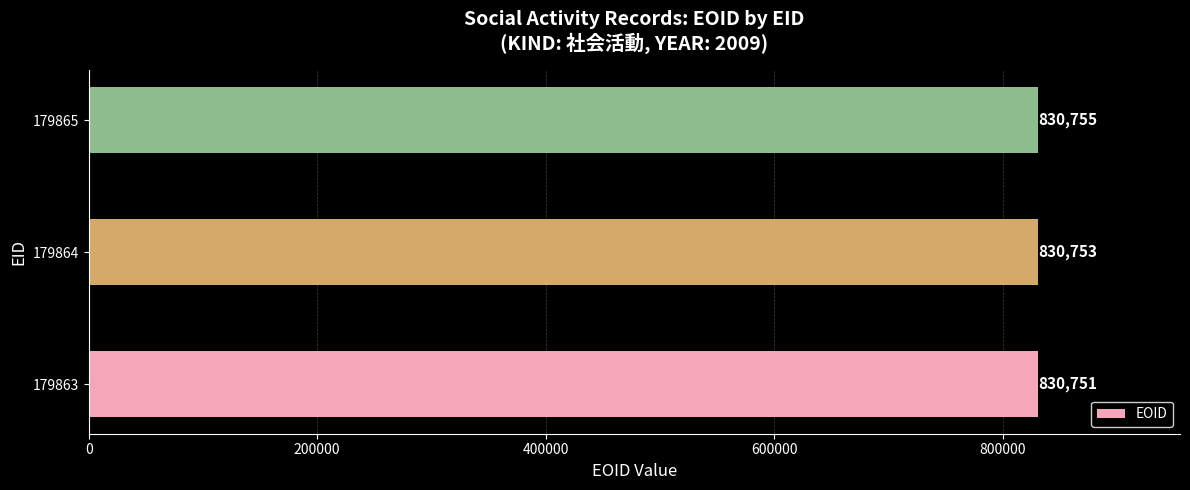

What is the sum of all values?

2492259